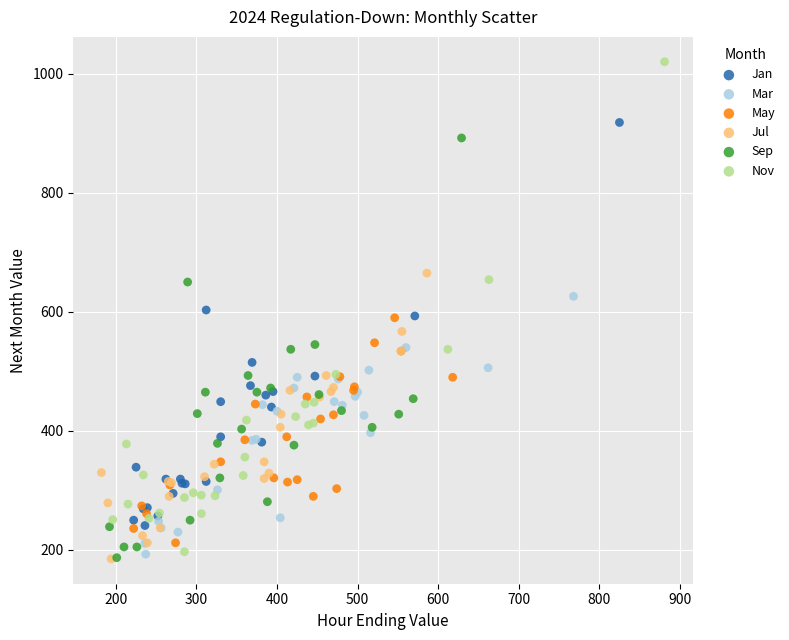

Which series has the widest spread of Y values?

Nov